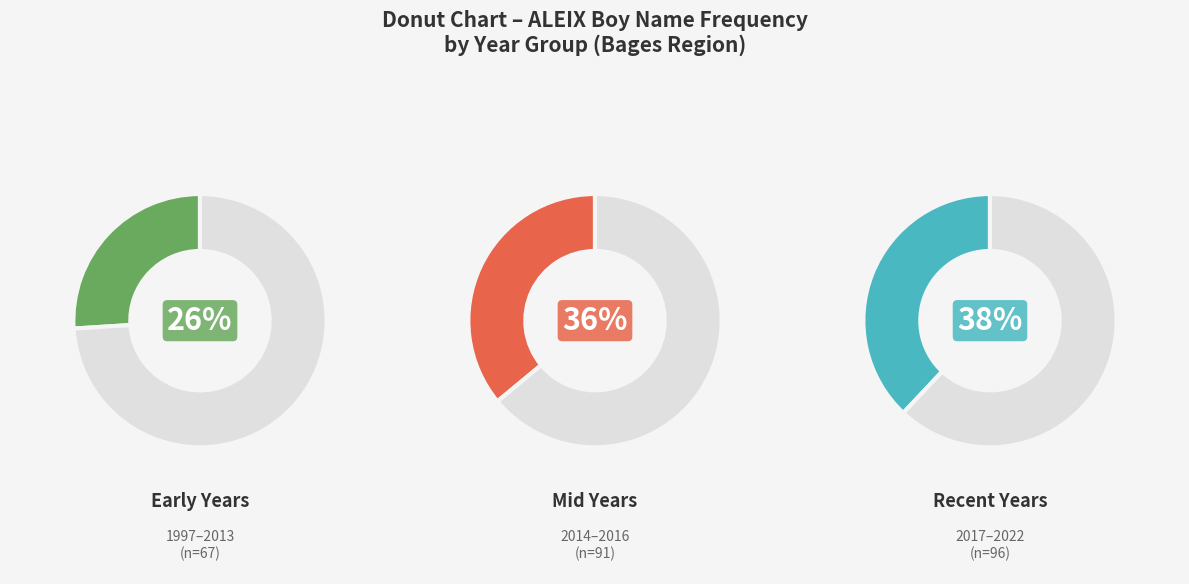

Does 1998 represent more than half of the total?

No